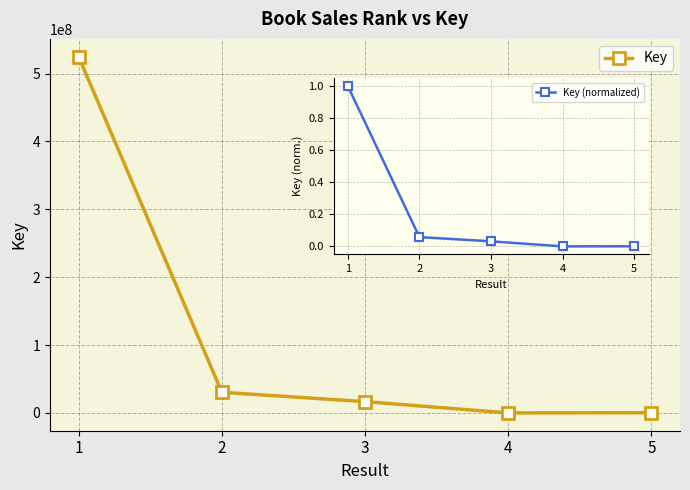

What is the difference between the second highest and second lowest values?

30093271